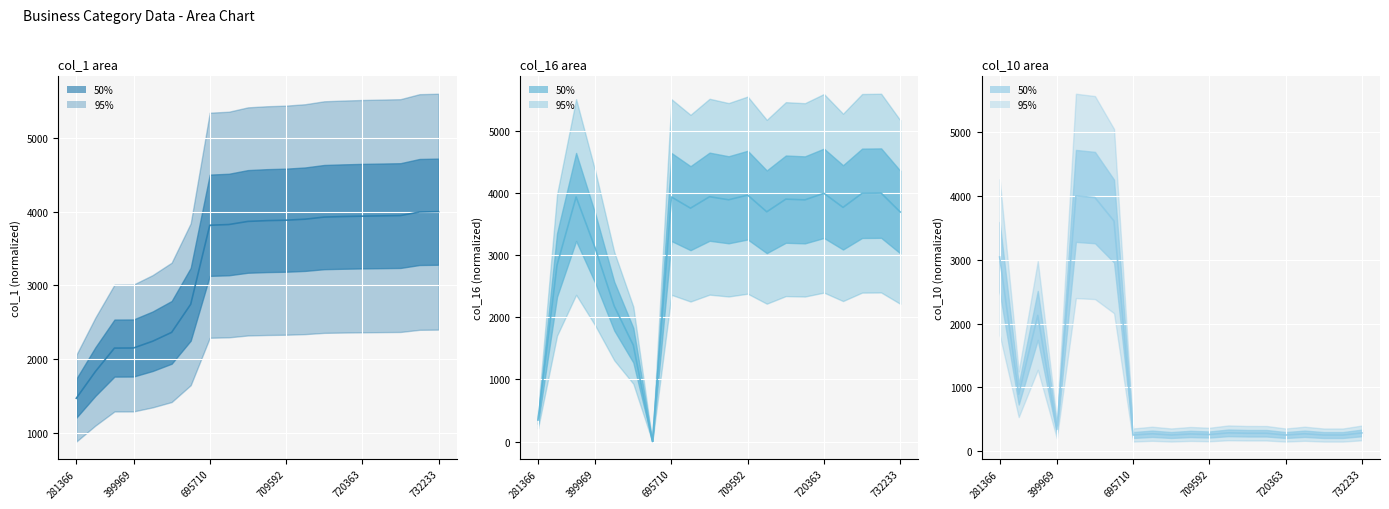

What is the difference between the second highest and second lowest values in the col_10 series?

3718.2